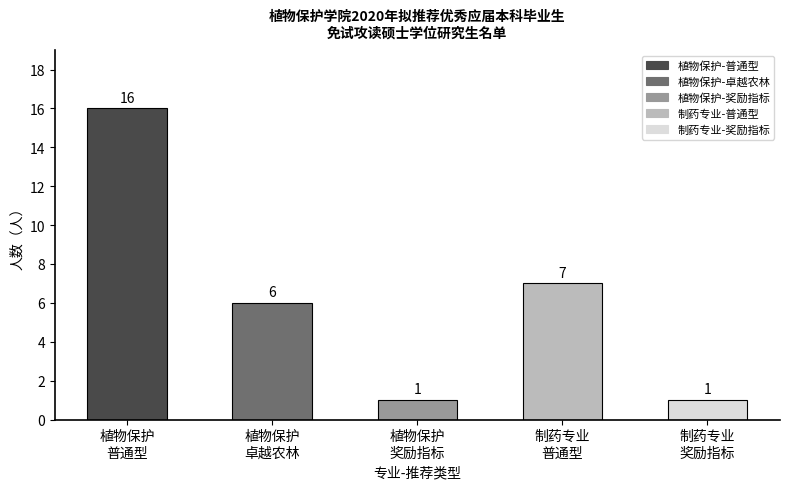

Reading left to right, list all the values displayed in this chart.

16	6	1	7	1